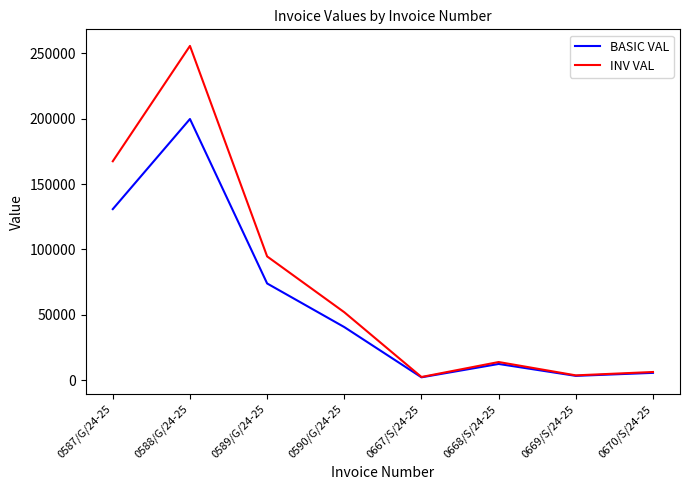

True or false: BASIC VAL has more than 1 interior local peaks.

True